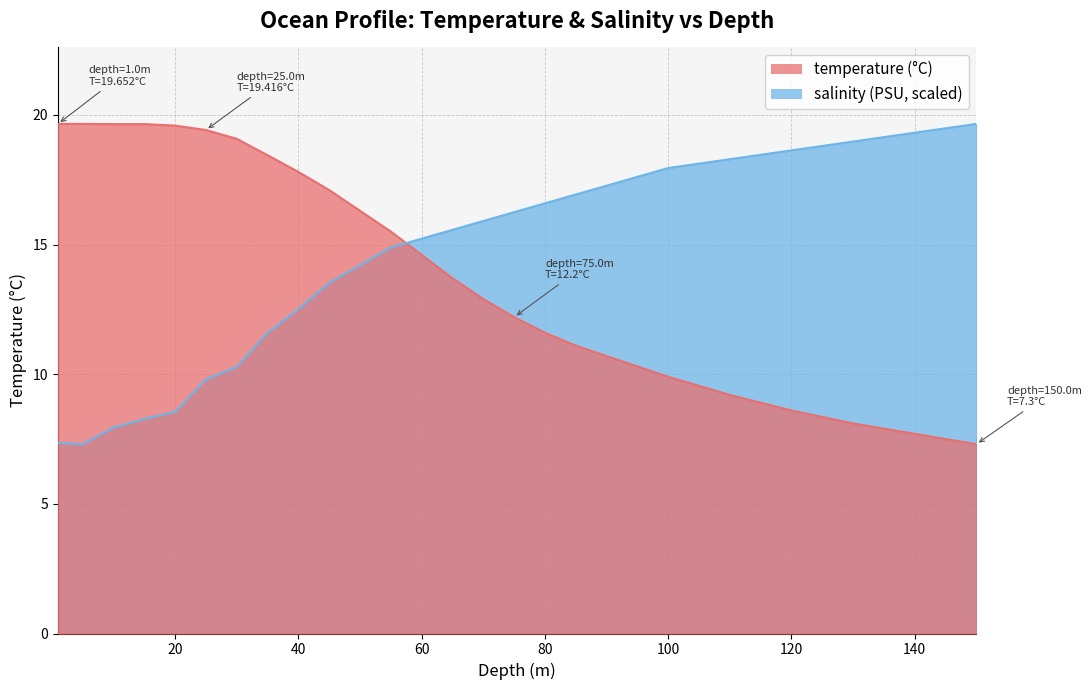

How many data points in salinity are above 15?

14